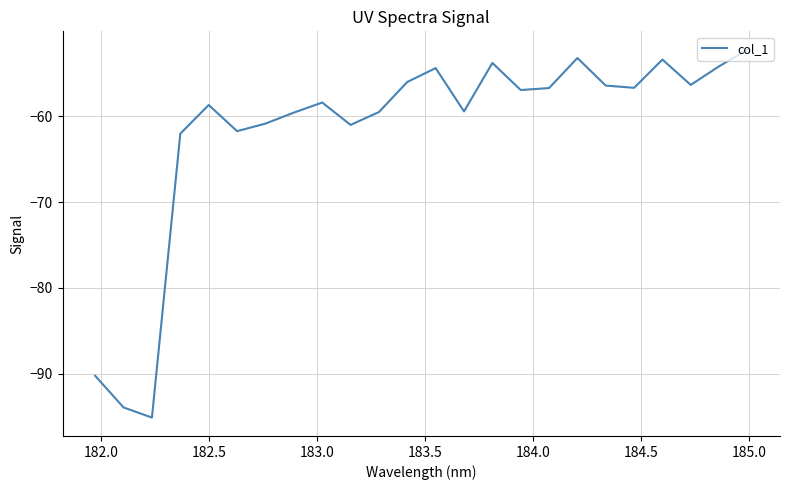

What is the difference between the maximum and minimum values?

42.9